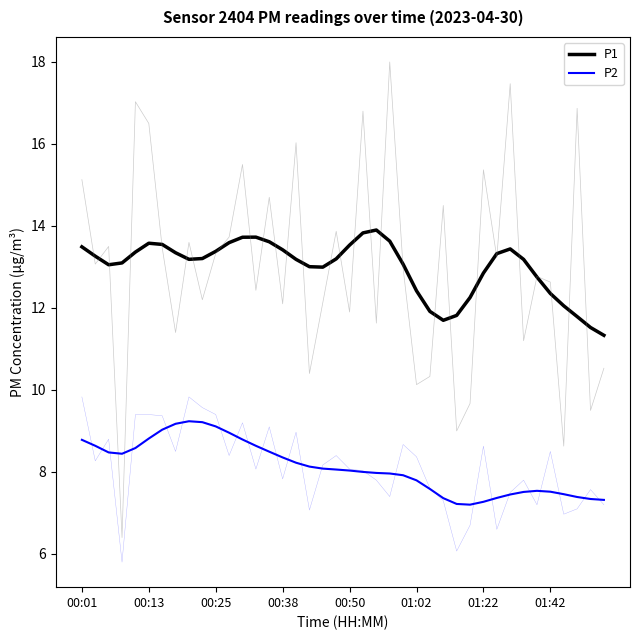

Count the number of data series in this chart.

2